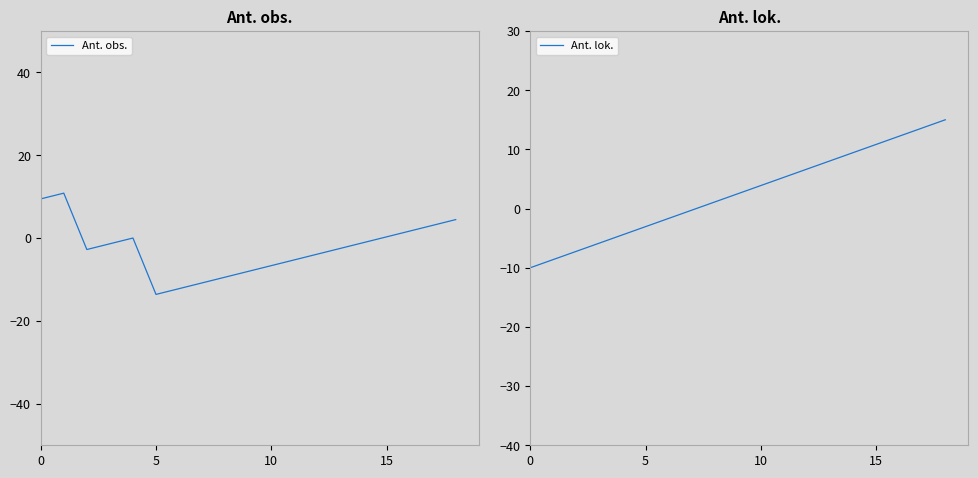

Rank the series at 9 from lowest to highest value.

Ant. obs., Ant. lok.